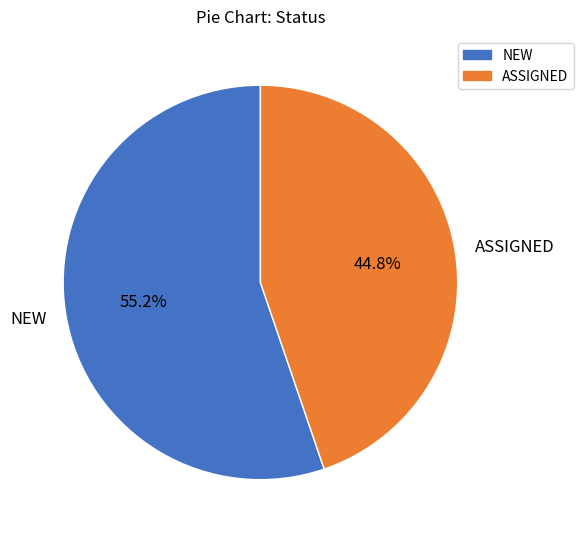

How many slices are in this pie chart?

2